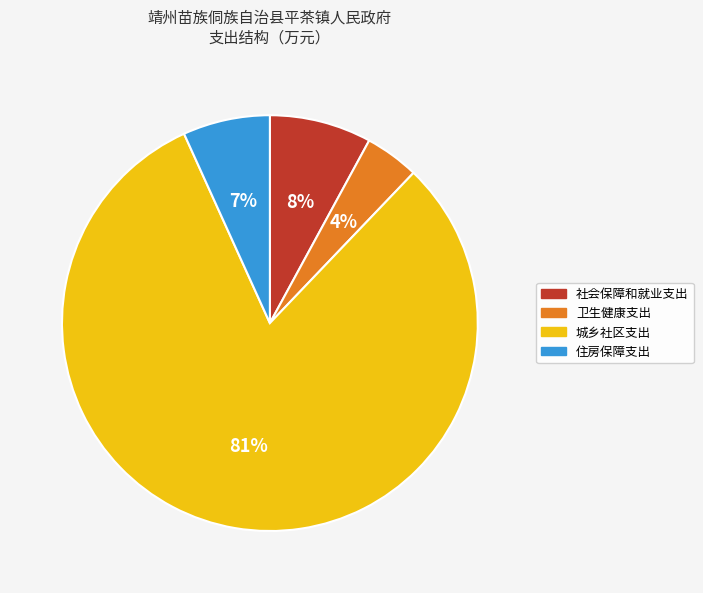

To the nearest percent, what is the combined percentage of 卫生健康支出 and 城乡社区支出?

85%